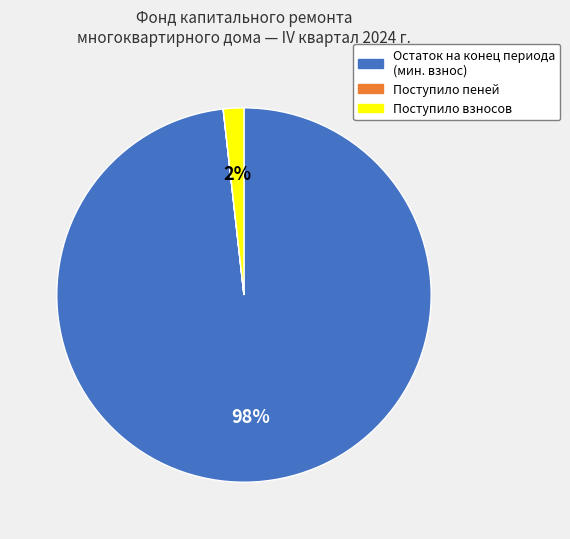

Is the sum of Поступило взносов and Остаток на конец периода (мин. взнос) greater than half?

Yes